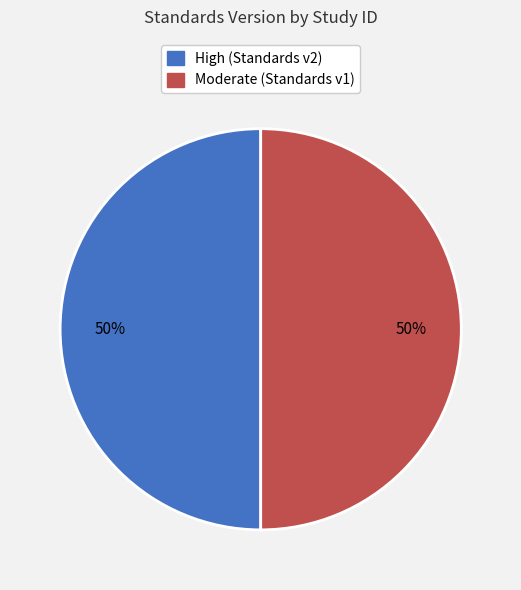

Is it true that Moderate (Standards v1) is 50% of the pie?

True